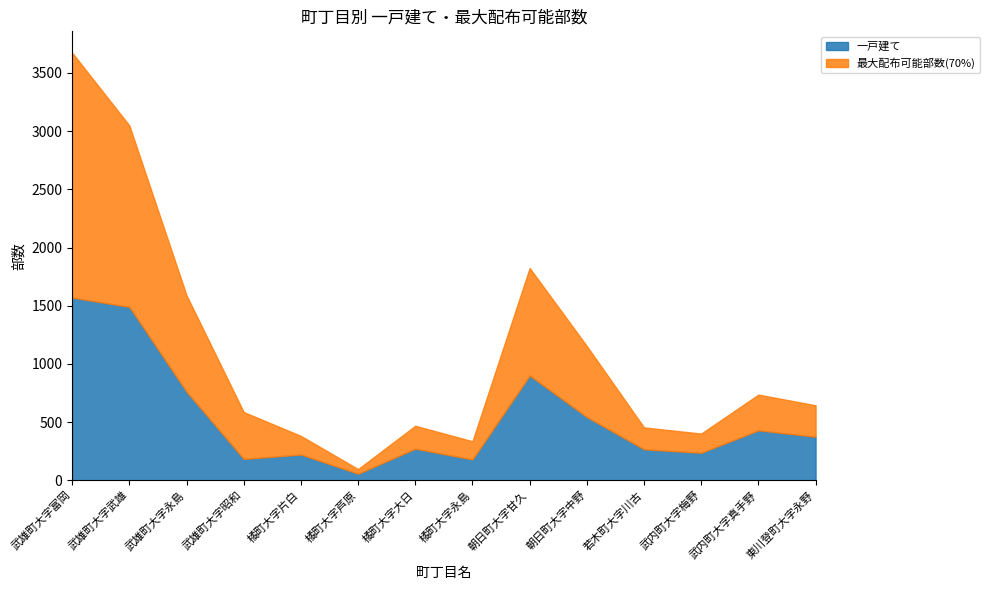

What position from the right is 武内町大字真手野?

2